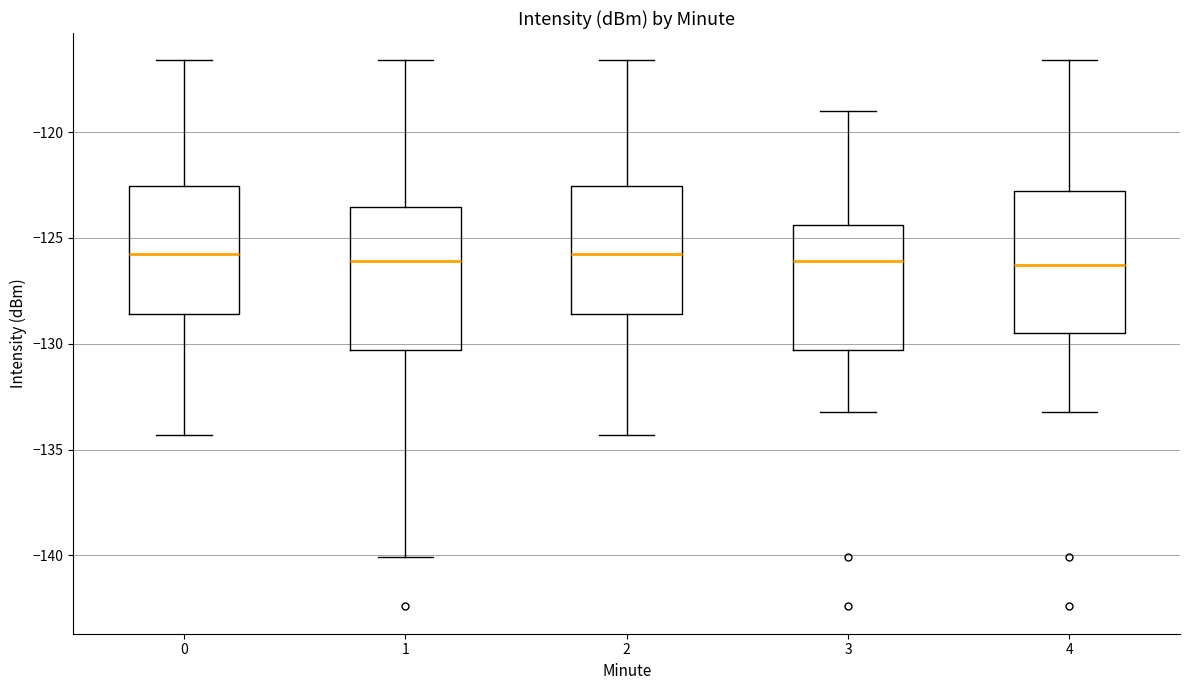

Reading left to right, transcribe this box plot: for each box, give where its median line is, the range the box spans, and where its two whiskers end, as read against the y-axis. The values are not printed on the chart, so give them approximately, as read against the axis.

0: median -126.0, box -128.5 to -122.5, whiskers -134.5 to -116.5
1: median -126.0, box -130.5 to -123.5, whiskers -140.0 to -116.5
2: median -126.0, box -128.5 to -122.5, whiskers -134.5 to -116.5
3: median -126.0, box -130.5 to -124.5, whiskers -133.0 to -119.0
4: median -126.5, box -129.5 to -123.0, whiskers -133.0 to -116.5